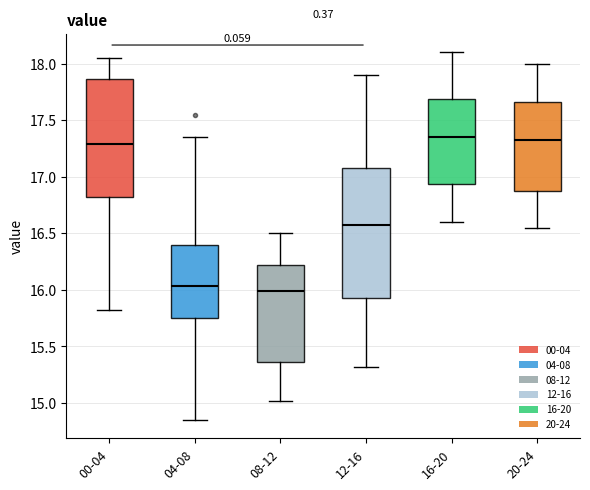

Where does the upper whisker of the box for 04-08 end on the y-axis? The values are not printed on the chart, so give them approximately, as read against the axis.

17.35